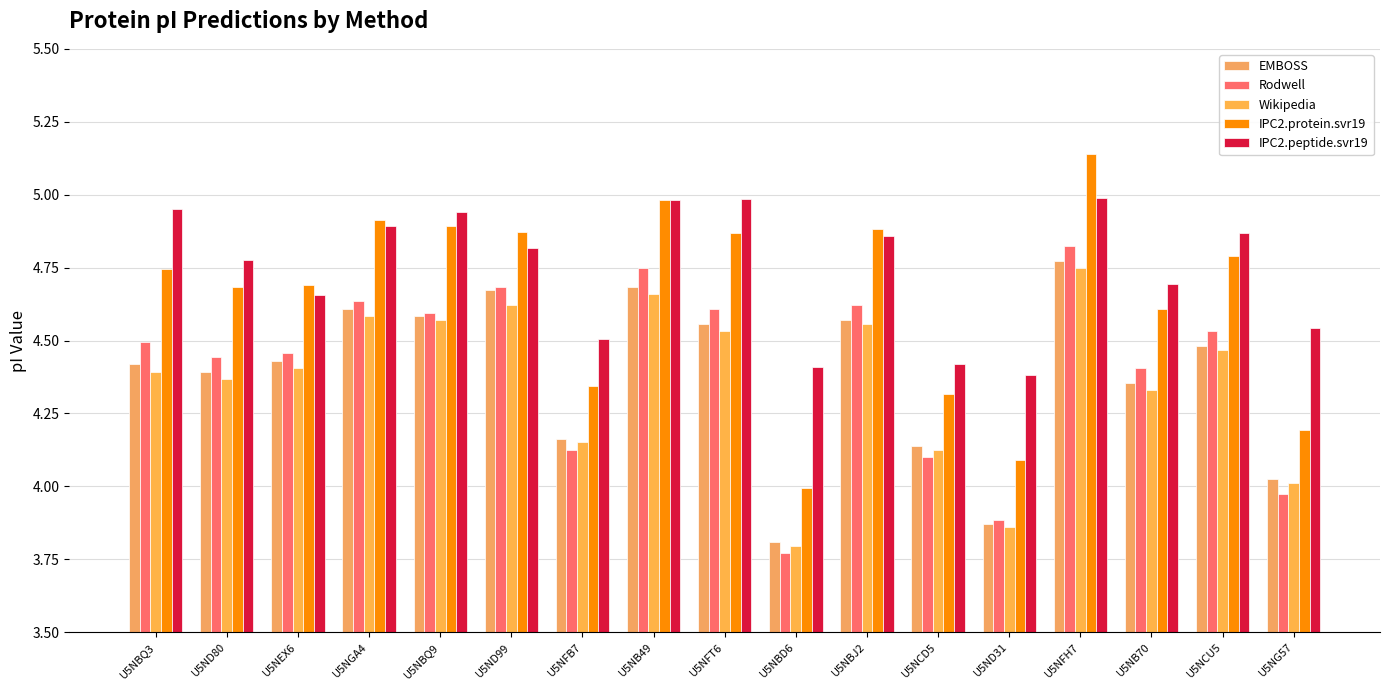

What are all the series names shown in the legend?

EMBOSS, Rodwell, Wikipedia, IPC2.protein.svr19, IPC2.peptide.svr19